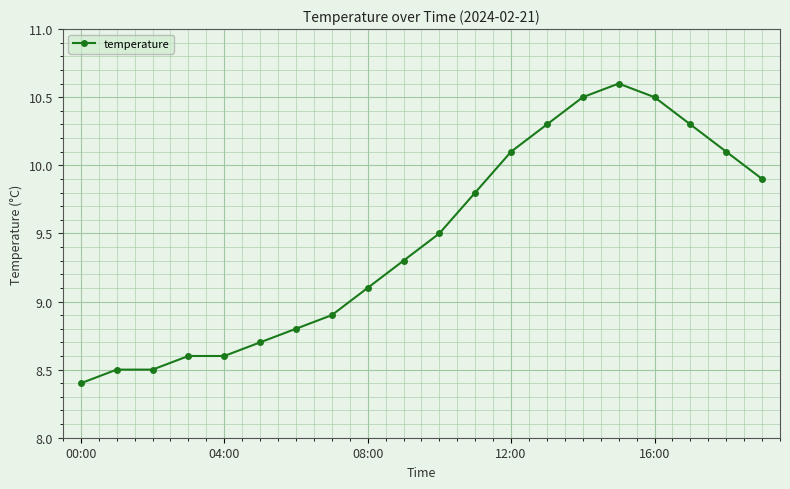

Count the number of data series in this chart.

1